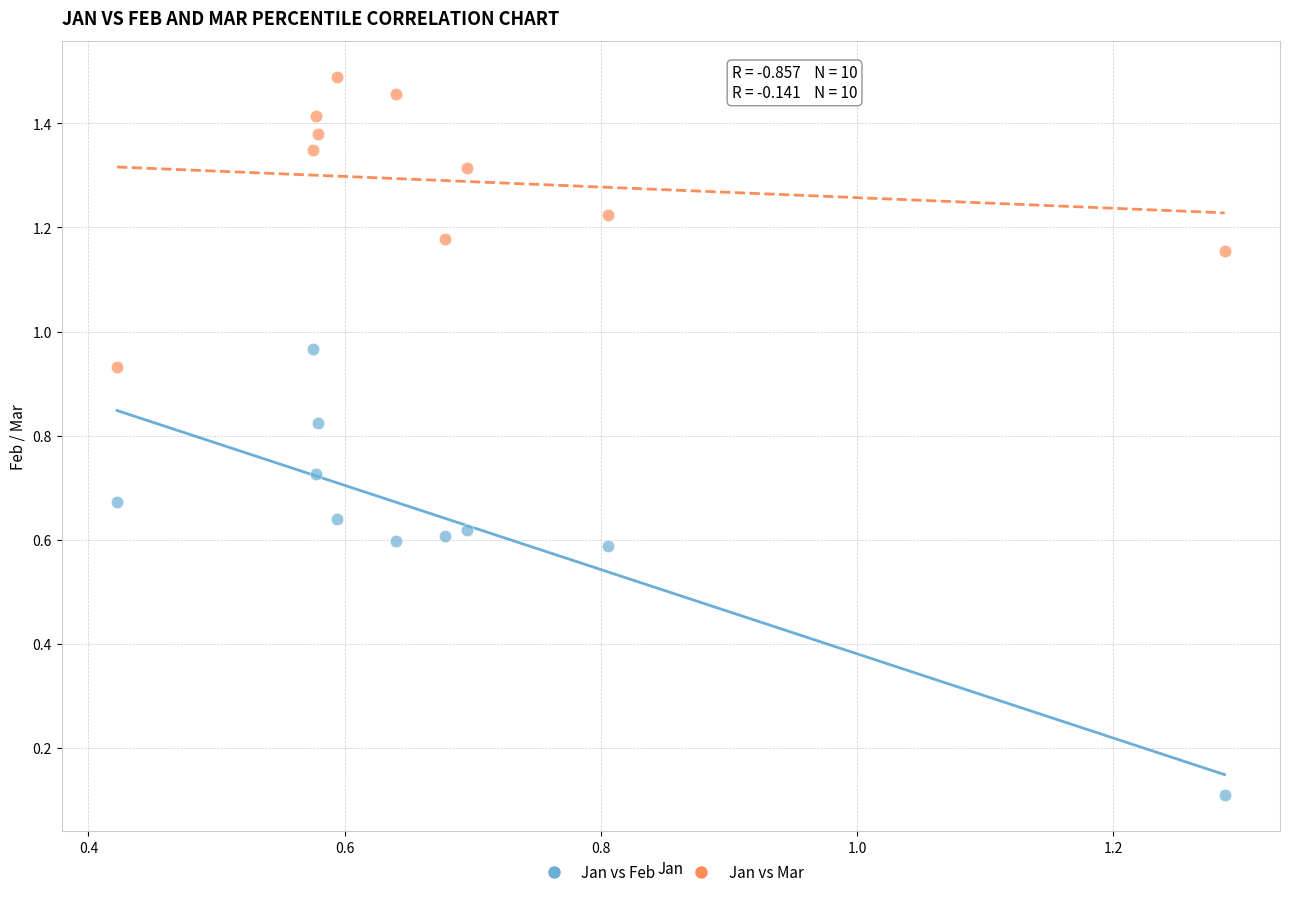

Which series contains the lowest Y value?

Jan vs Feb